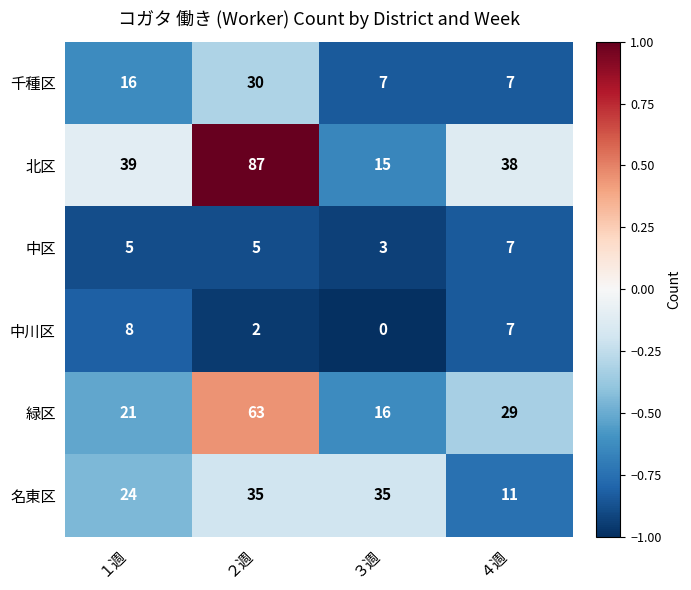

Which series has the largest range (max minus min)?

北区